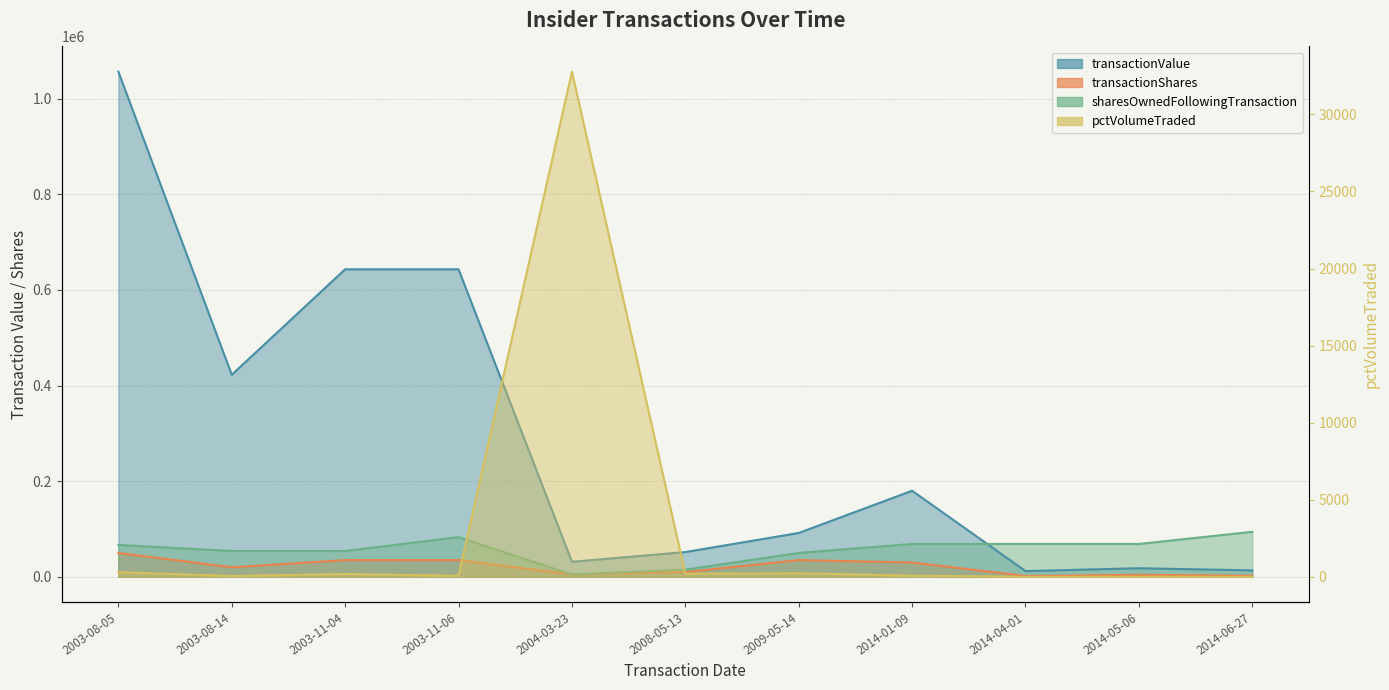

How many lines are shown in the chart?

4